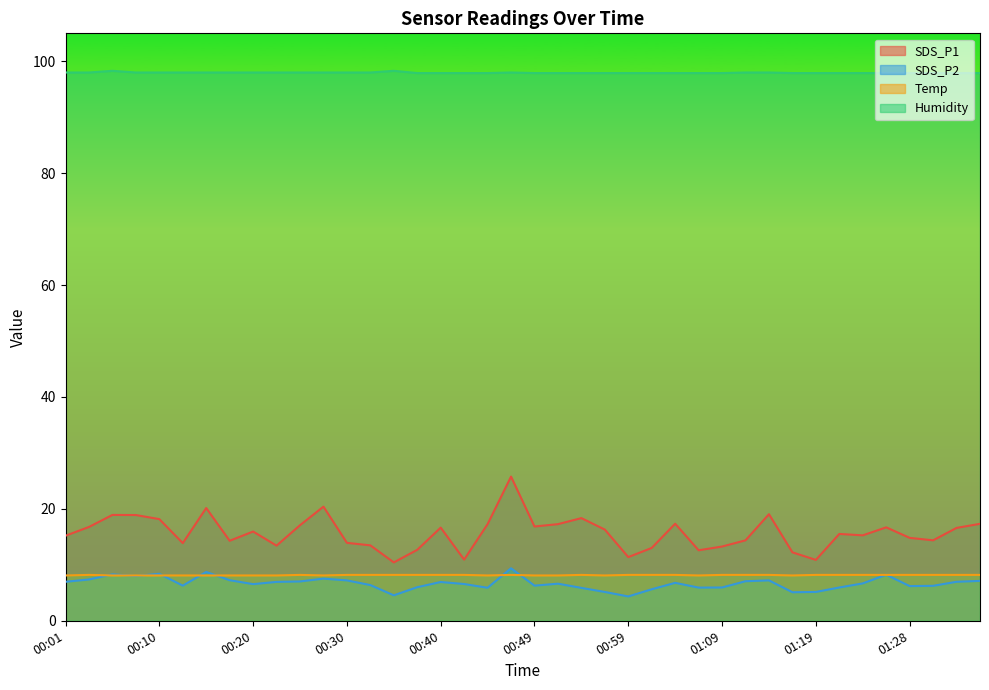

Reading left to right, extract all data points from this chart.

SDS_P1: 00:01=15.2	00:03=16.8	00:06=18.9	00:08=18.9	00:10=18.2	00:13=13.9	00:15=20.1	00:18=14.3	00:20=15.9	00:23=13.4	00:25=17.1	00:28=20.4	00:30=13.9	00:32=13.5	00:35=10.4	00:37=12.7	00:40=16.6	00:42=10.9	00:45=17.3	00:47=25.8	00:49=16.9	00:52=17.3	00:54=18.4	00:57=16.3	00:59=11.4	01:02=13.0	01:04=17.4	01:06=12.6	01:09=13.3	01:11=14.4	01:14=19.1	01:16=12.2	01:19=10.9	01:21=15.5	01:23=15.3	01:26=16.7	01:28=14.8	01:31=14.4	01:33=16.6	01:36=17.3
SDS_P2: 00:01=7.0	00:03=7.4	00:06=8.3	00:08=8.0	00:10=8.4	00:13=6.3	00:15=8.7	00:18=7.2	00:20=6.5	00:23=7.0	00:25=7.0	00:28=7.5	00:30=7.2	00:32=6.4	00:35=4.5	00:37=6.0	00:40=6.9	00:42=6.6	00:45=5.9	00:47=9.4	00:49=6.3	00:52=6.6	00:54=5.9	00:57=5.2	00:59=4.3	01:02=5.6	01:04=6.8	01:06=5.9	01:09=6.0	01:11=7.1	01:14=7.2	01:16=5.1	01:19=5.2	01:21=6.0	01:23=6.7	01:26=8.2	01:28=6.2	01:31=6.2	01:33=7.0	01:36=7.1
Temp: 00:01=8.1	00:03=8.2	00:06=8.1	00:08=8.1	00:10=8.1	00:13=8.1	00:15=8.1	00:18=8.1	00:20=8.1	00:23=8.1	00:25=8.2	00:28=8.1	00:30=8.2	00:32=8.2	00:35=8.2	00:37=8.2	00:40=8.2	00:42=8.2	00:45=8.1	00:47=8.2	00:49=8.1	00:52=8.1	00:54=8.2	00:57=8.1	00:59=8.2	01:02=8.2	01:04=8.2	01:06=8.1	01:09=8.2	01:11=8.2	01:14=8.2	01:16=8.1	01:19=8.2	01:21=8.2	01:23=8.2	01:26=8.2	01:28=8.2	01:31=8.2	01:33=8.2	01:36=8.2
Humidity: 00:01=98.0	00:03=98.0	00:06=98.3	00:08=98.0	00:10=98.0	00:13=98.0	00:15=98.0	00:18=98.0	00:20=98.0	00:23=98.0	00:25=98.0	00:28=98.0	00:30=98.0	00:32=98.0	00:35=98.3	00:37=97.9	00:40=97.9	00:42=97.9	00:45=97.9	00:47=98.0	00:49=97.9	00:52=97.9	00:54=97.9	00:57=97.9	00:59=97.9	01:02=97.9	01:04=97.9	01:06=97.9	01:09=97.9	01:11=98.0	01:14=98.0	01:16=97.9	01:19=97.9	01:21=97.9	01:23=97.9	01:26=97.9	01:28=97.9	01:31=97.9	01:33=97.9	01:36=97.9